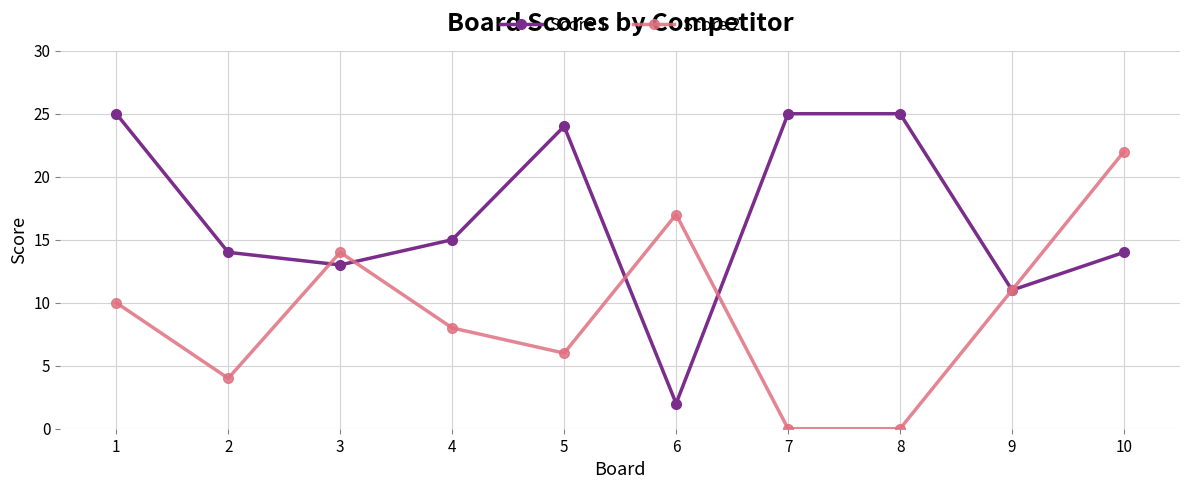

Which series changed the most between 6 and 10?

Score 1